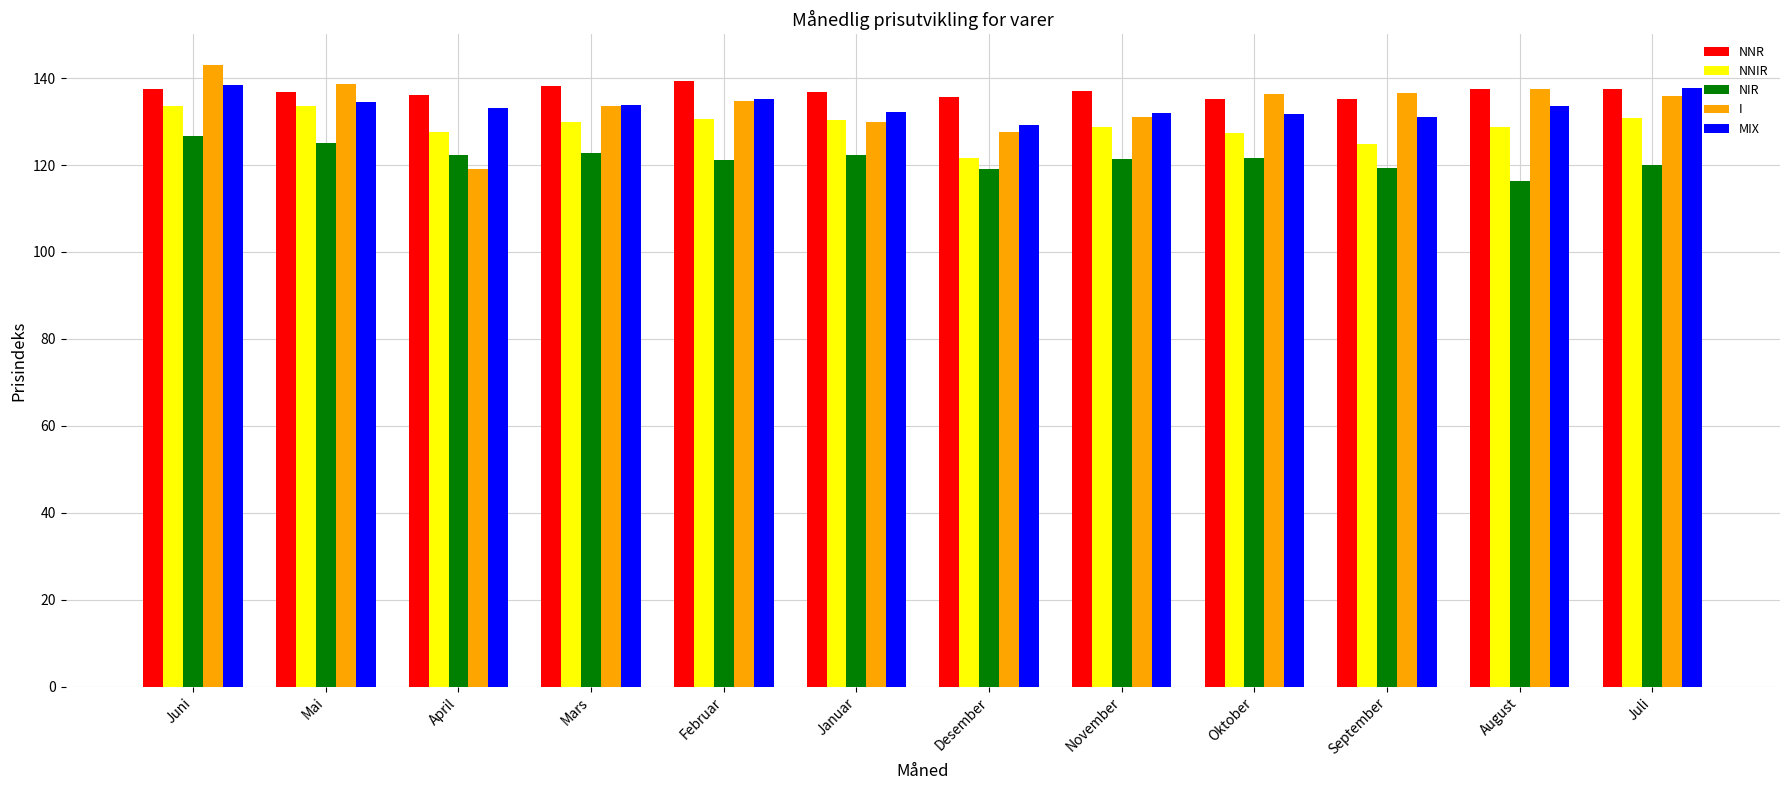

Count the number of data series in this chart.

5